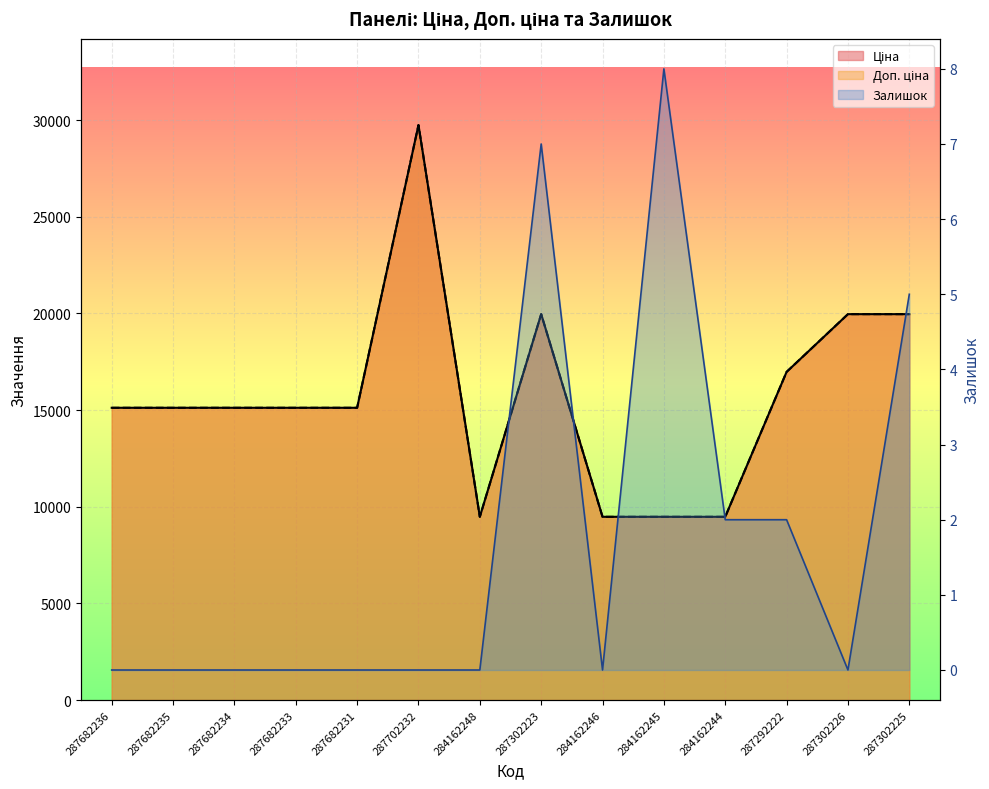

How many interior local peaks does the Залишок series have?

2